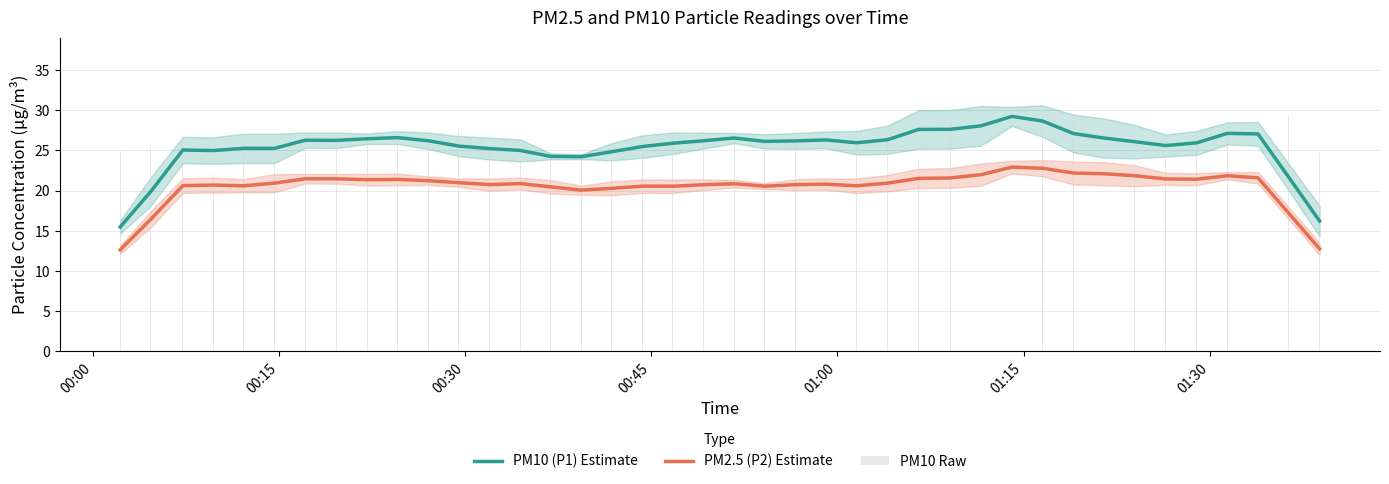

Count the number of data series in this chart.

3